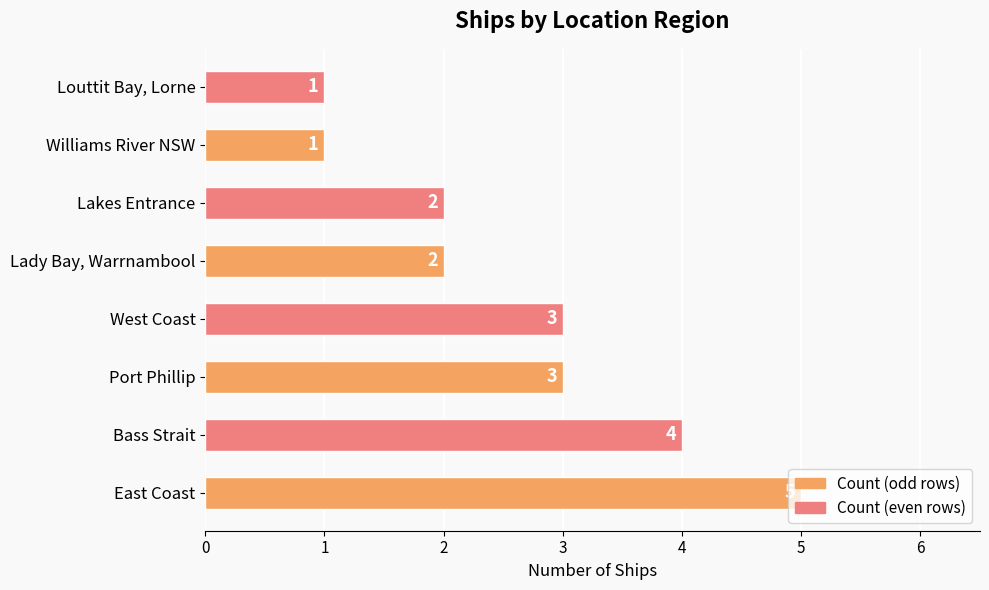

Approximately how many times larger is the value at Lakes Entrance compared to Williams River NSW?

2.0